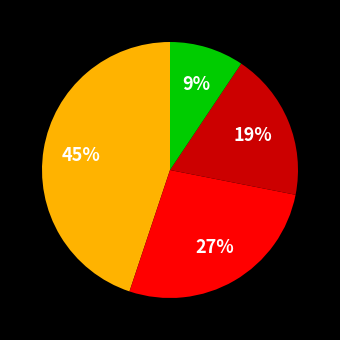

To the nearest percent, what is the average slice percentage?

25%